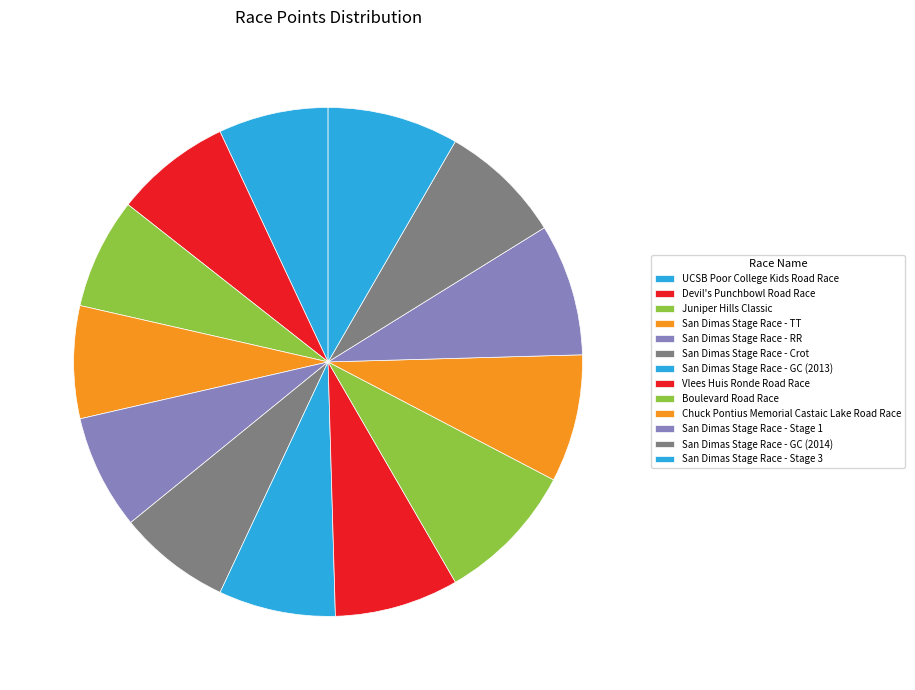

To the nearest percent, what is the average slice percentage?

8%